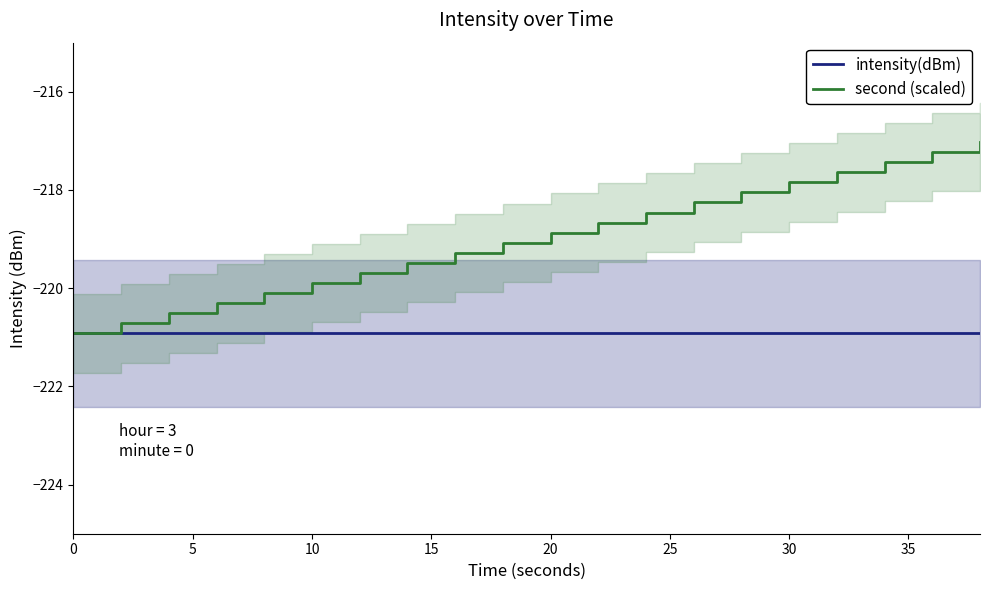

Count the number of data series in this chart.

2